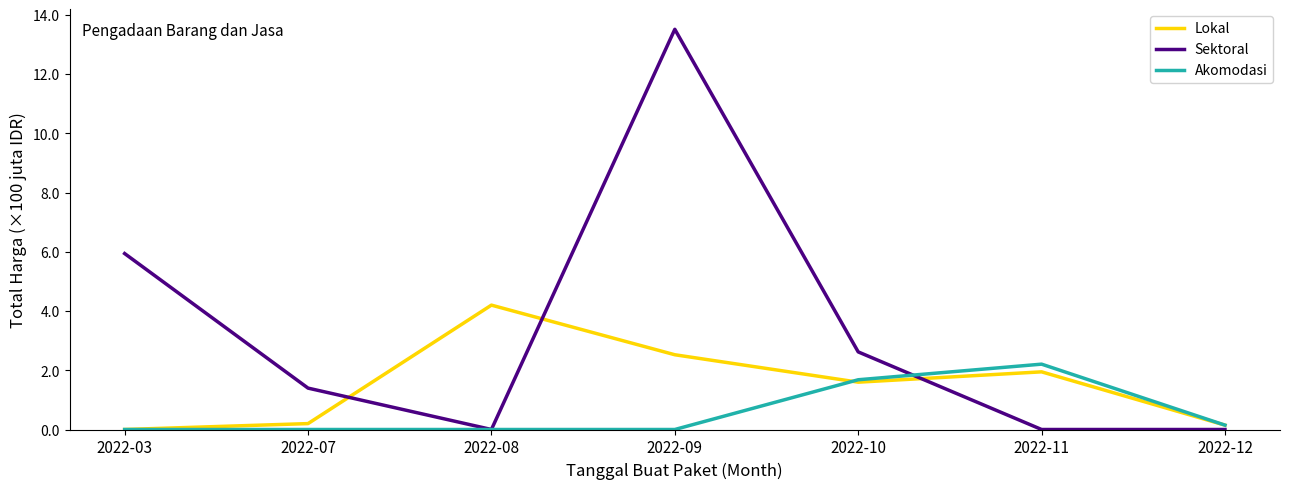

What are all the series names shown in the legend?

Lokal, Sektoral, Akomodasi